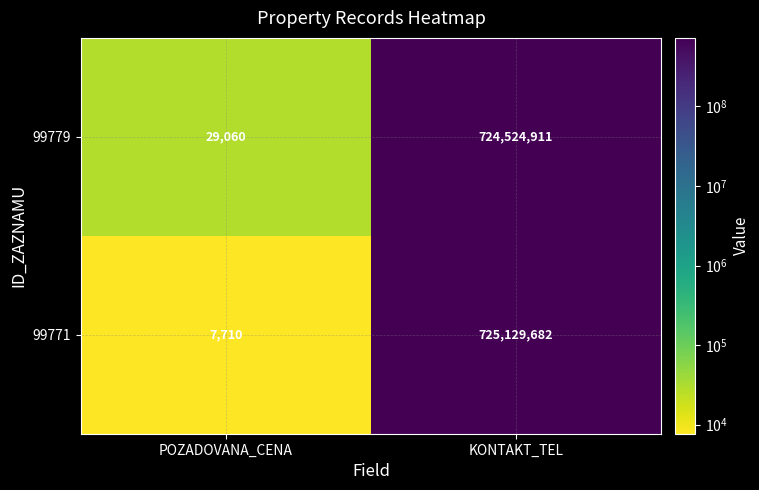

Which label corresponds to the smallest value in the chart?

POZADOVANA_CENA